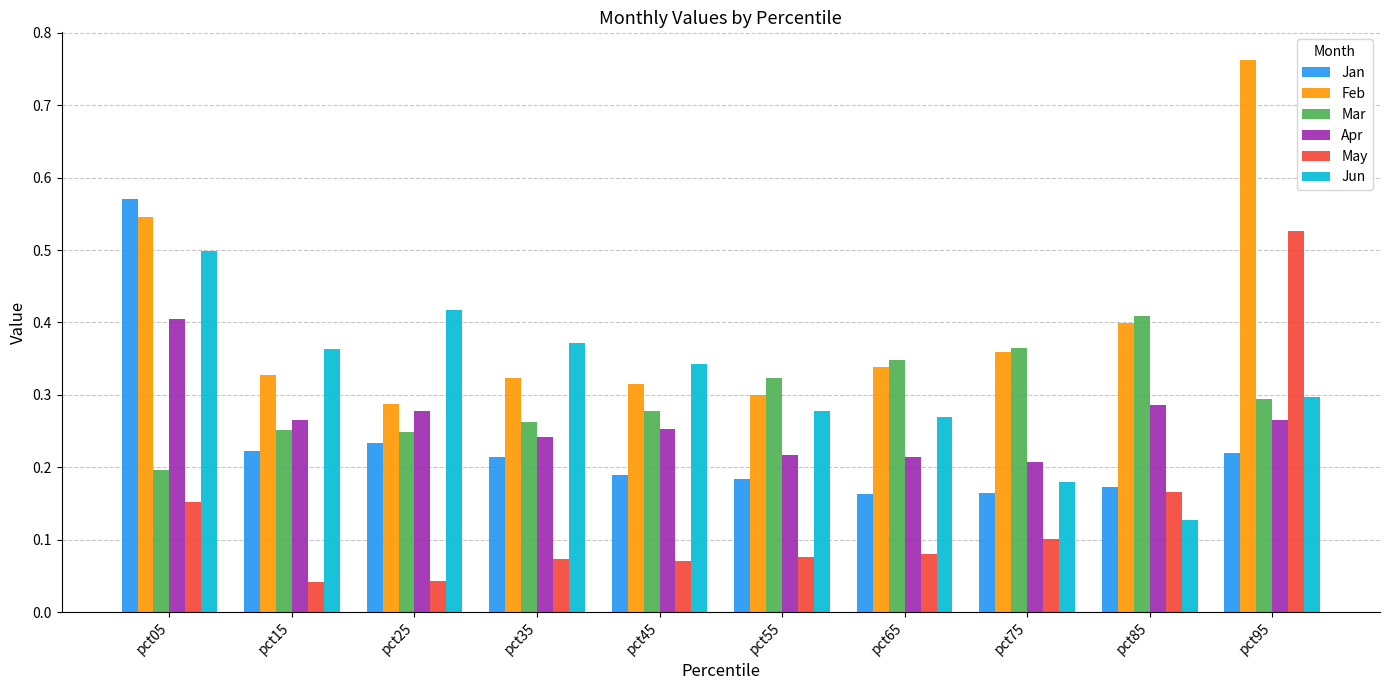

Is it true that Apr equals 0.3 at pct85?

True